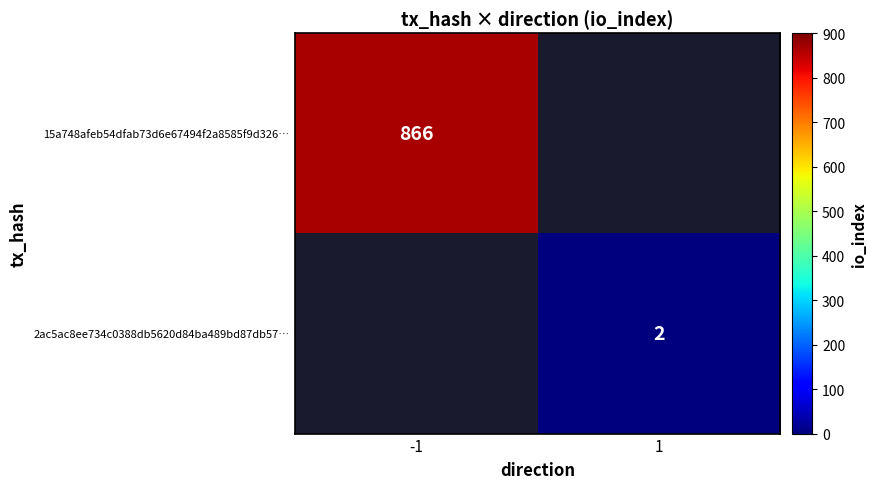

Which category has the highest value across all series?

-1